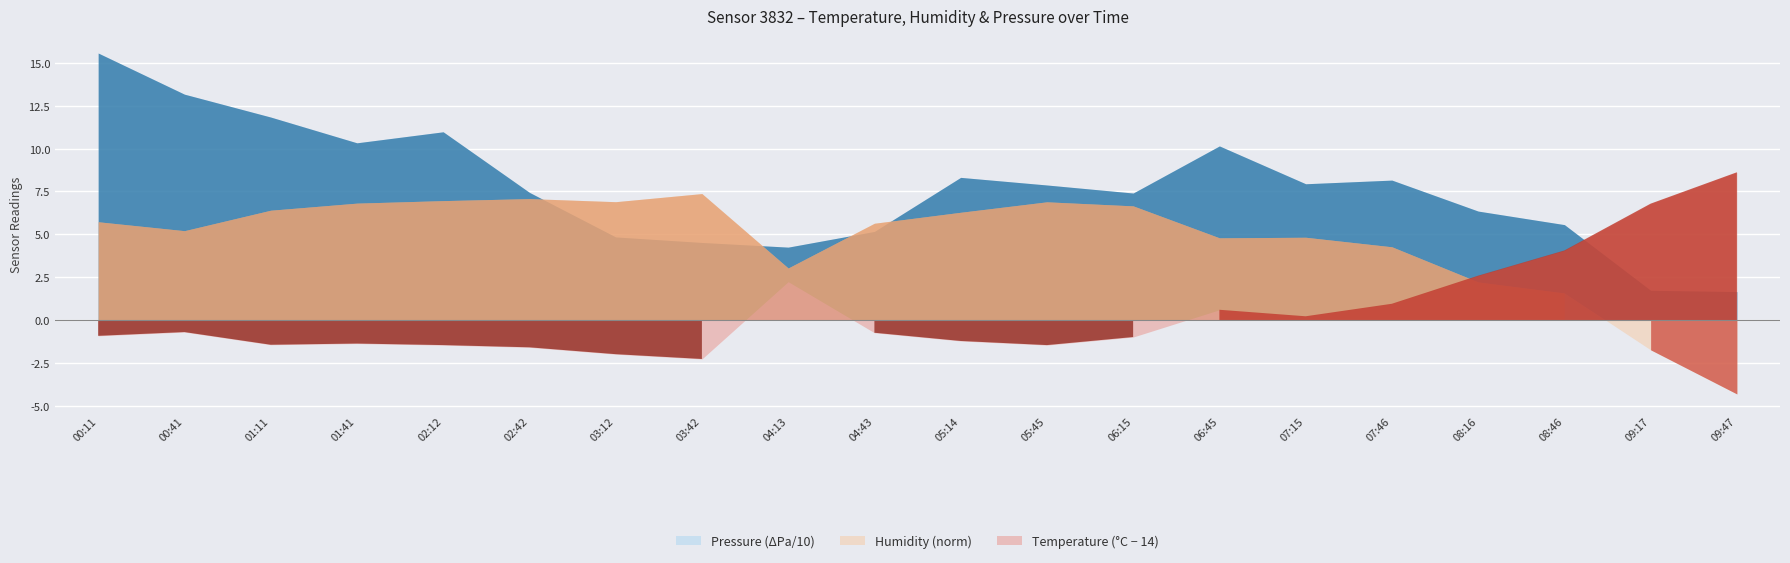

True or false: Pressure_norm and Temperature cross at least once.

False